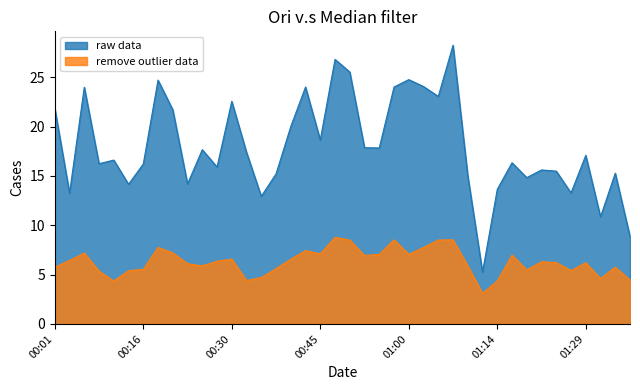

At which category is the sum across all series the highest?

01:07